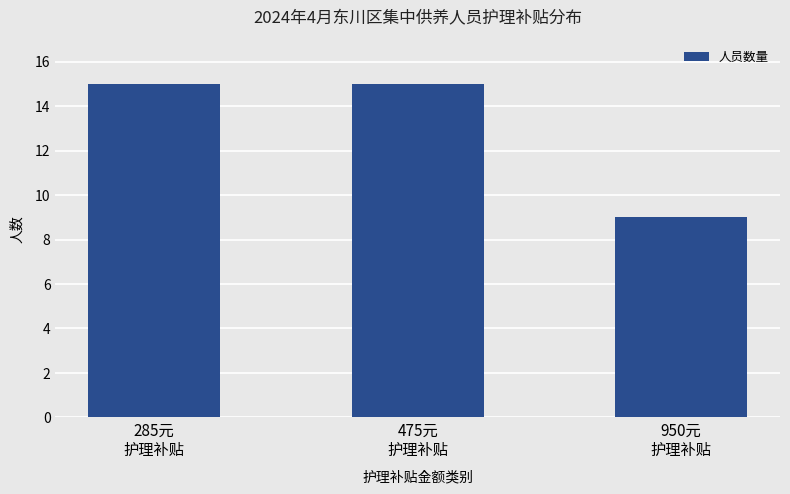

What is the maximum value shown in the chart?

15